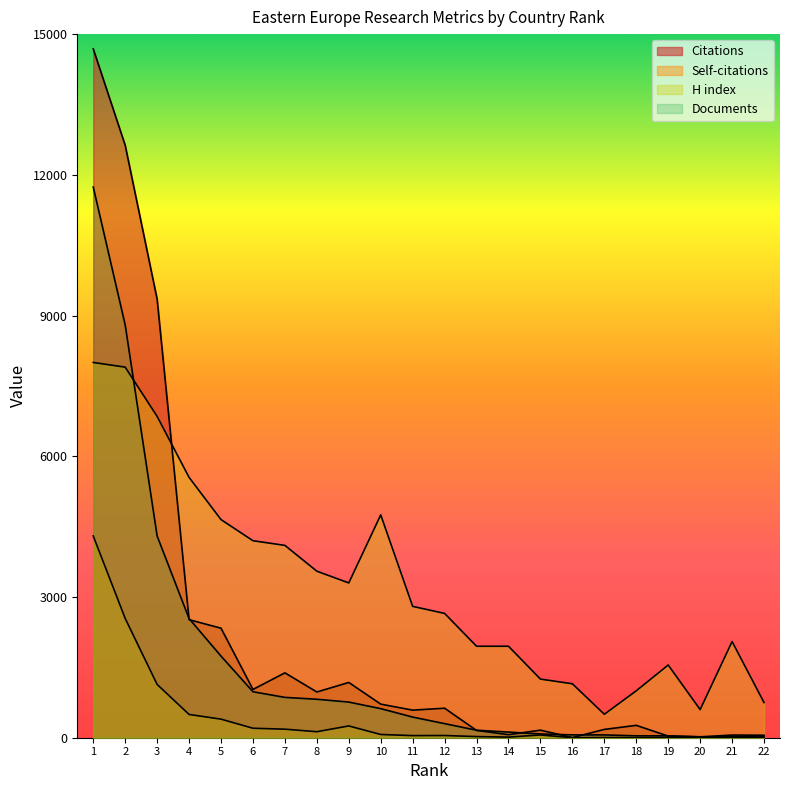

Rank the series at 11 from highest to lowest value.

H index, Citations, Documents, Self-citations